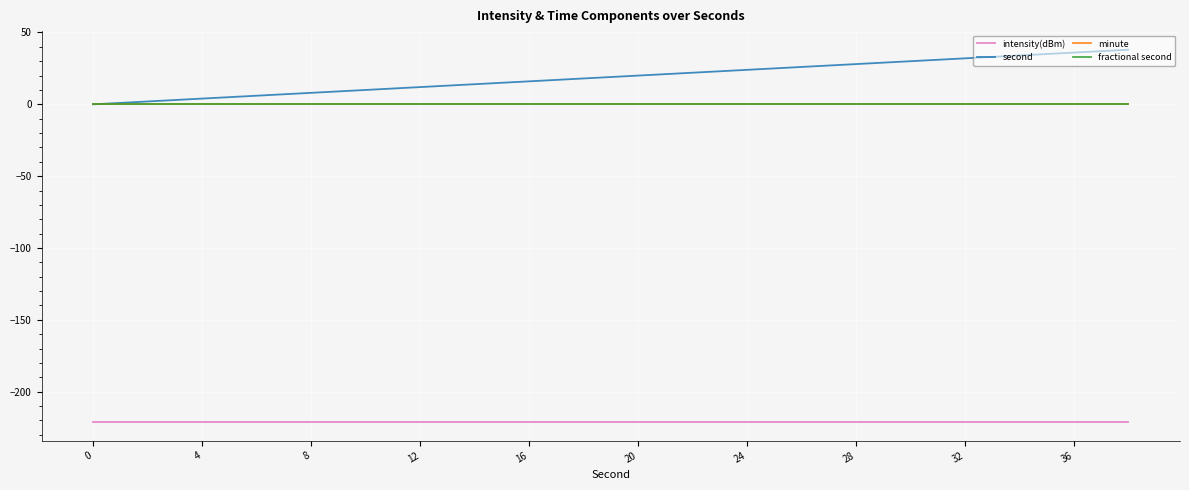

True or false: fractional second and intensity(dBm) intersect in this chart.

False